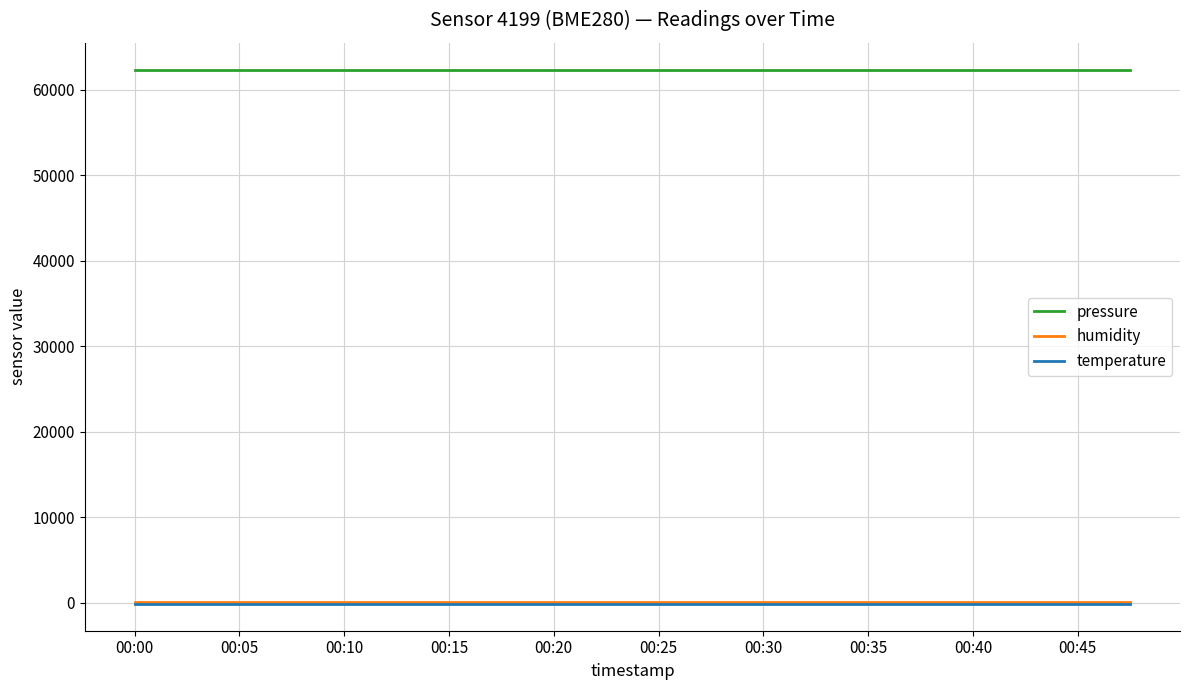

Which series has the largest total across all categories?

pressure